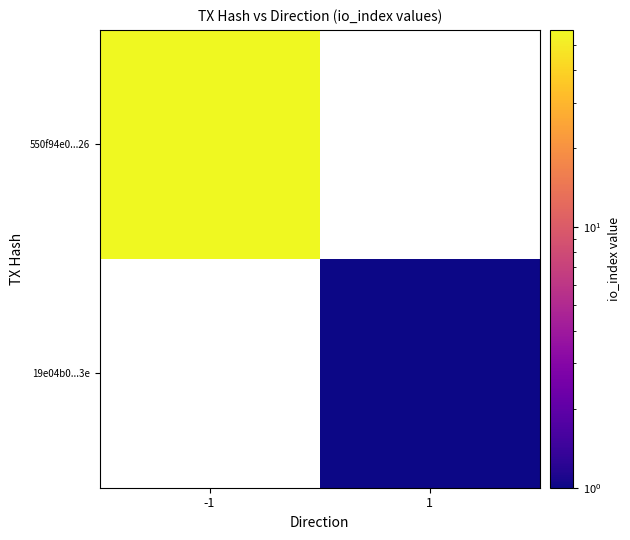

Rank the categories by 550f94e0...26 value from lowest to highest.

-1, 1